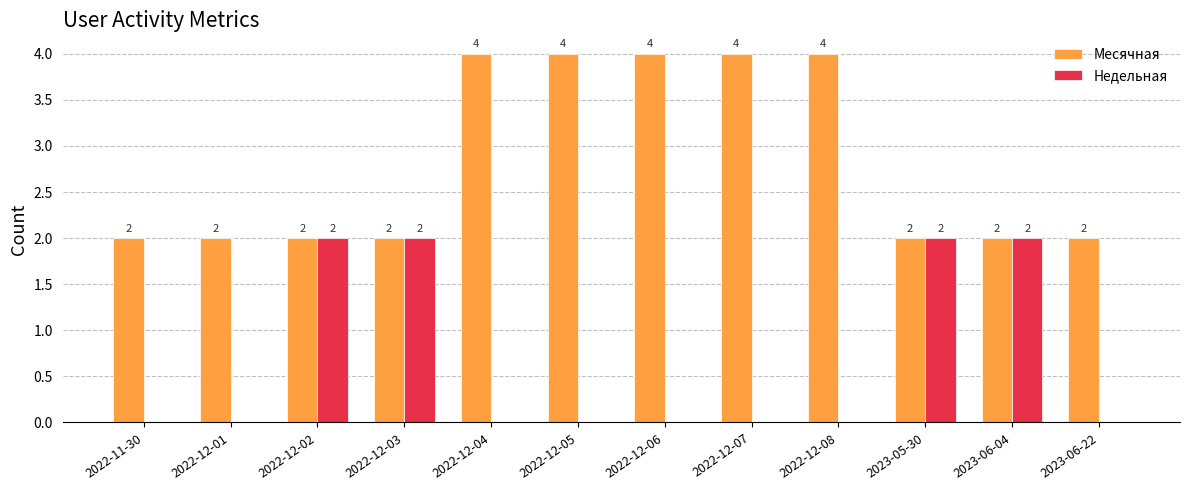

What is the total value across all series at 2022-12-03?

4